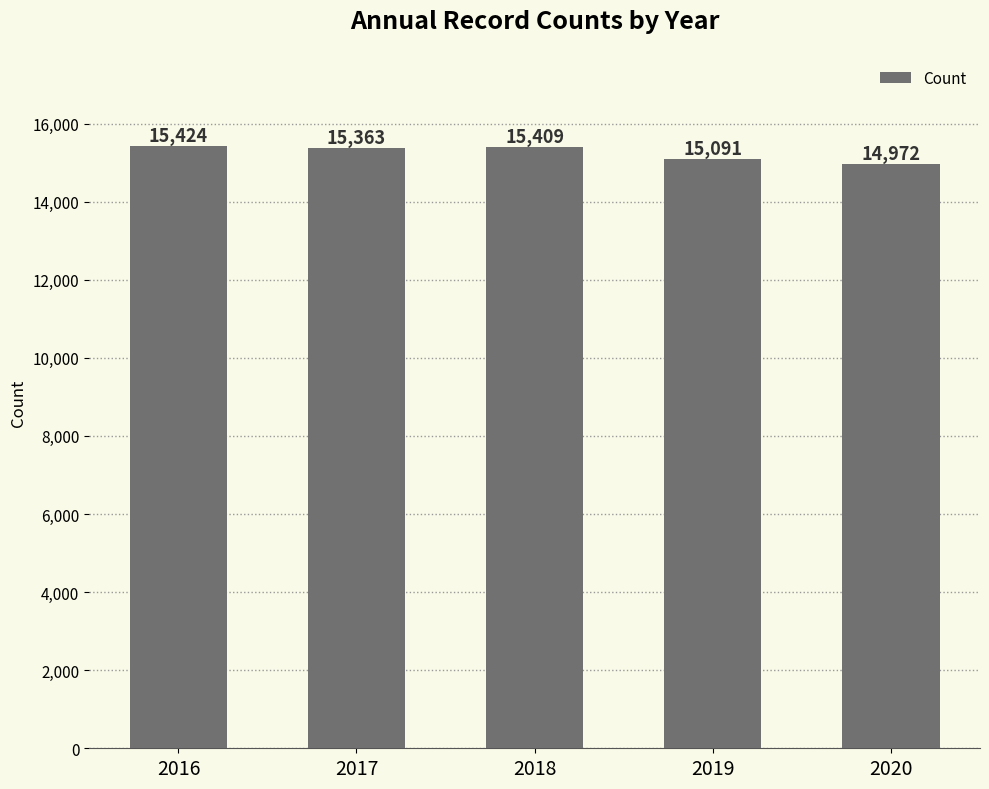

What is the sum of the values at 2019 and 2016?

30515